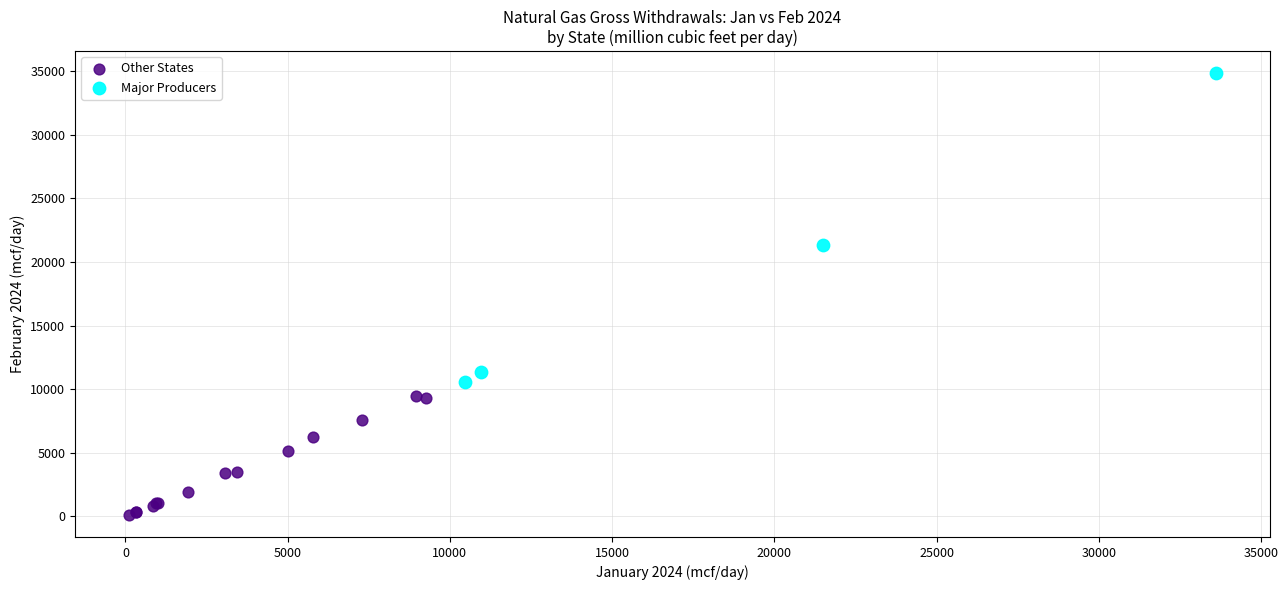

Which series contains the highest Y value?

Major Producers